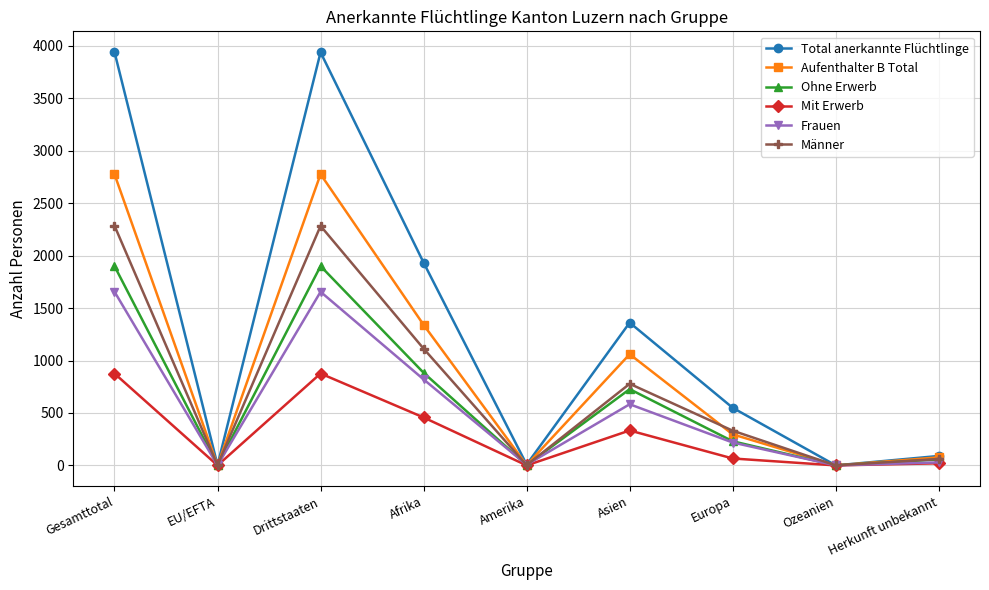

How many values in the Aufenthalter B Total series are below 296?

4